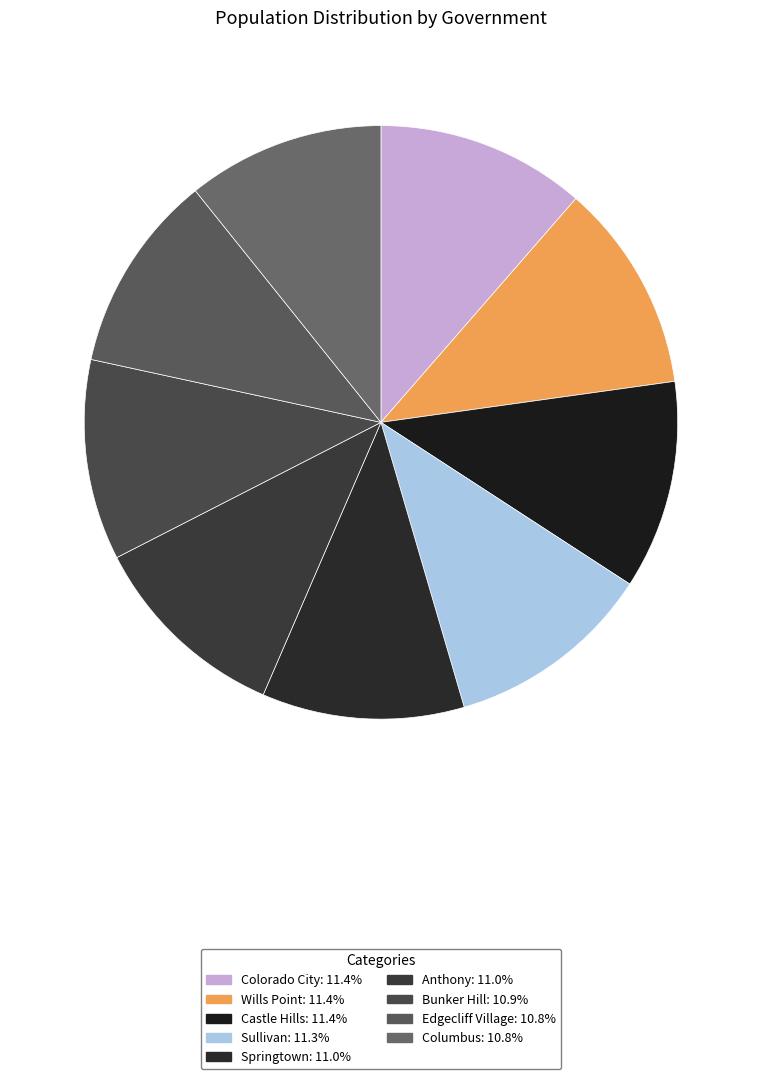

Does Edgecliff Village represent more than half of the total?

No